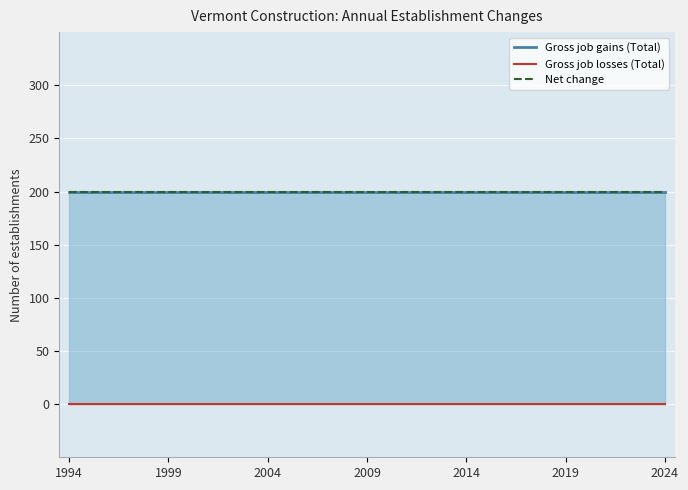

True or false: Net change has a value of 92 at 28.

False